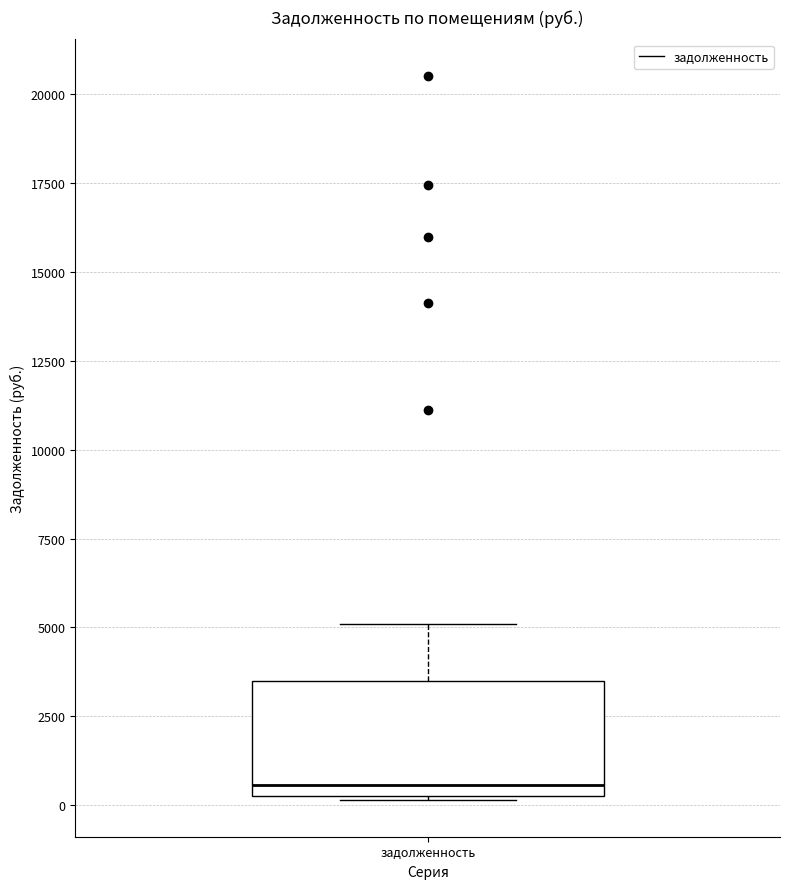

Read this box plot against the y-axis: the position of the median line, the range covered by the box, and the ends of both whiskers. The values are not printed on the chart, so give them approximately, as read against the axis.

median 500, box 0 to 3500, whiskers 0 to 5000